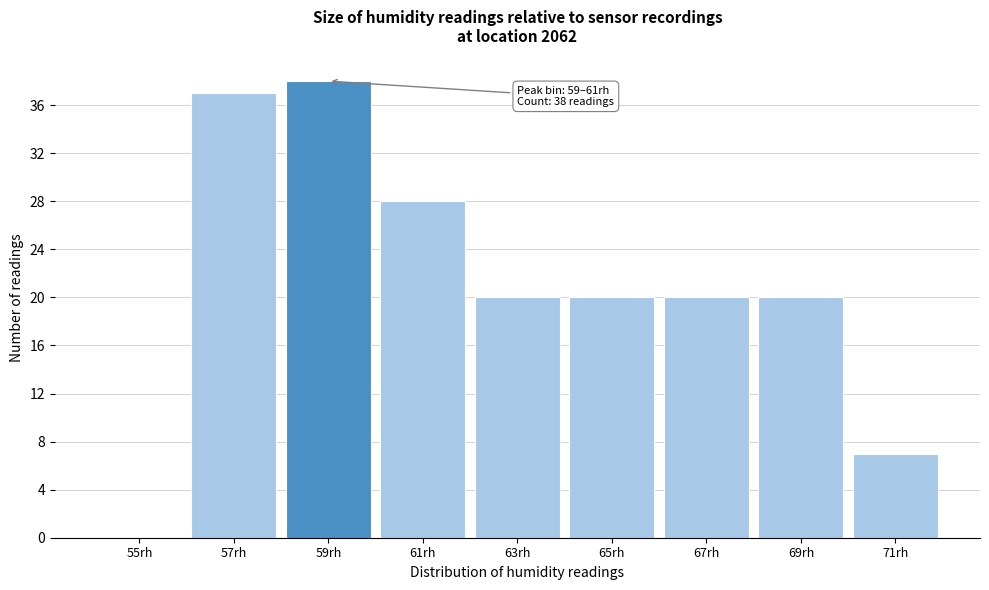

Reading left to right, extract all data points from this chart.

55rh=0	57rh=37	59rh=38	61rh=28	63rh=20	65rh=20	67rh=20	69rh=20	71rh=7